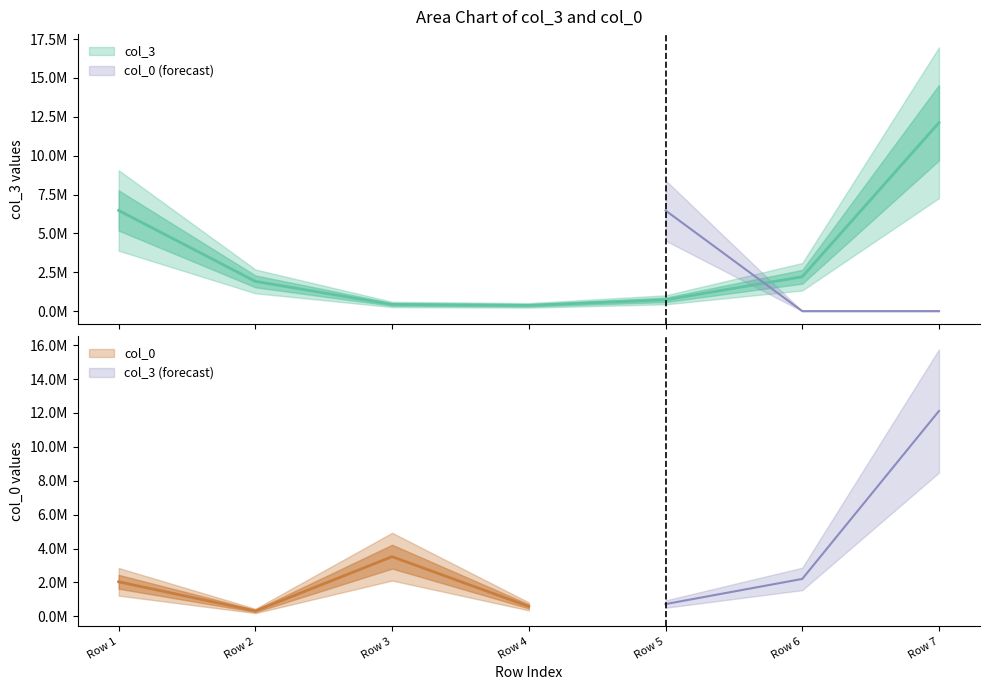

True or false: the data has more than 2 interior local peaks.

False